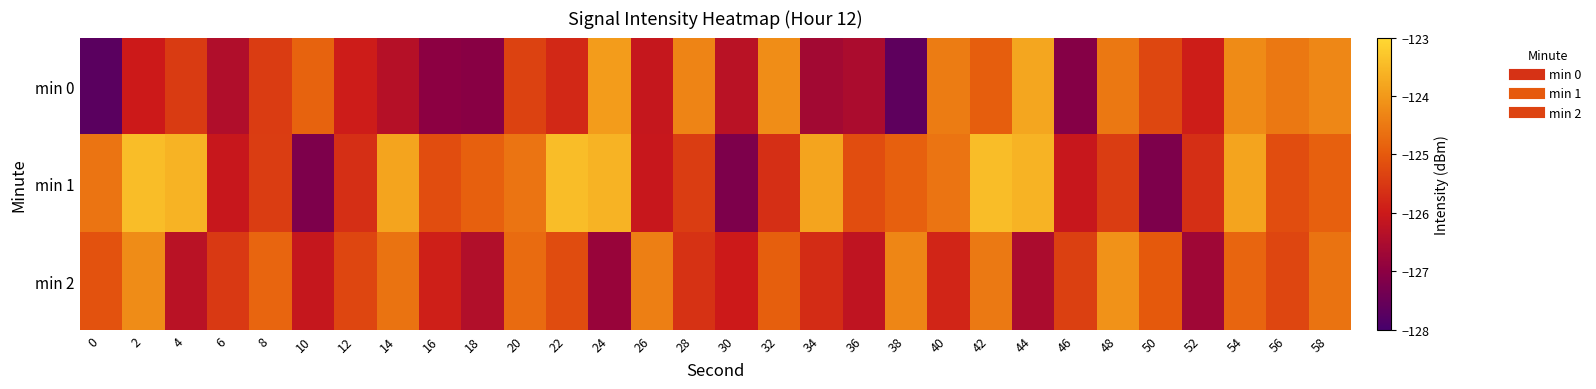

Which category has the highest value across all series?

2